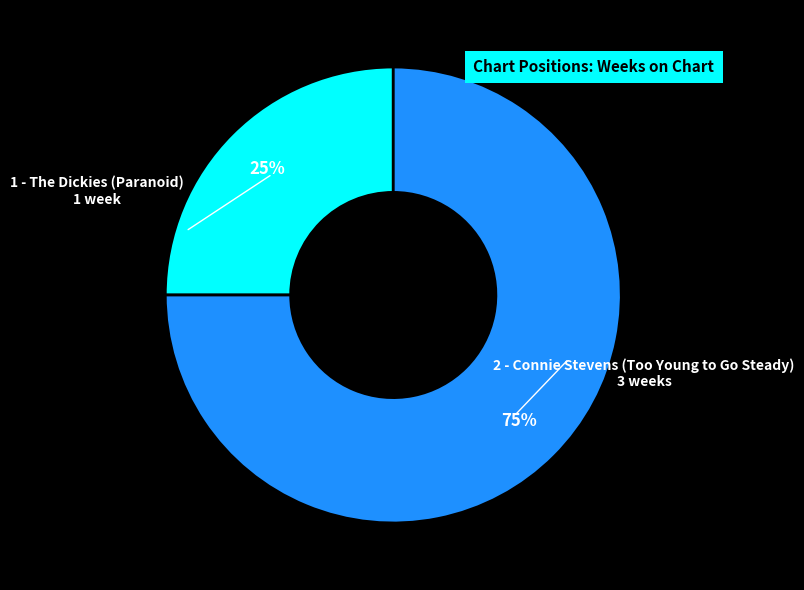

How many segments does this pie chart have?

2